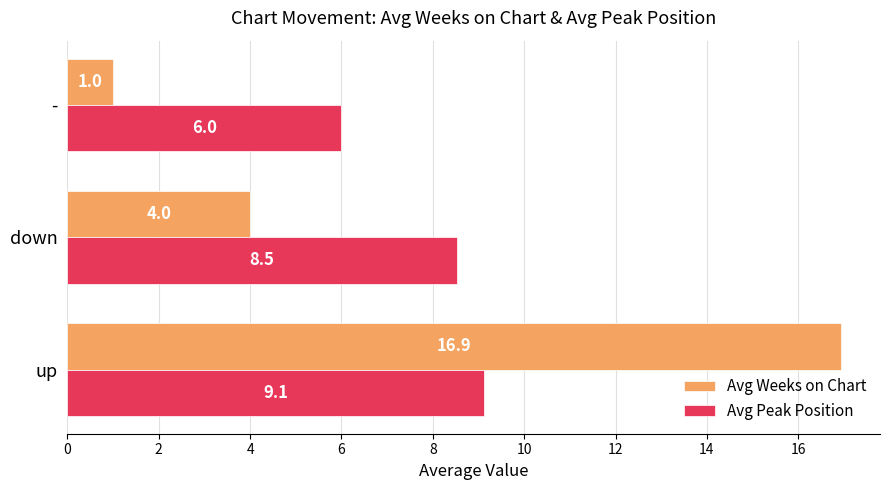

Is it true that Avg Peak Position equals 3.1 at down?

False